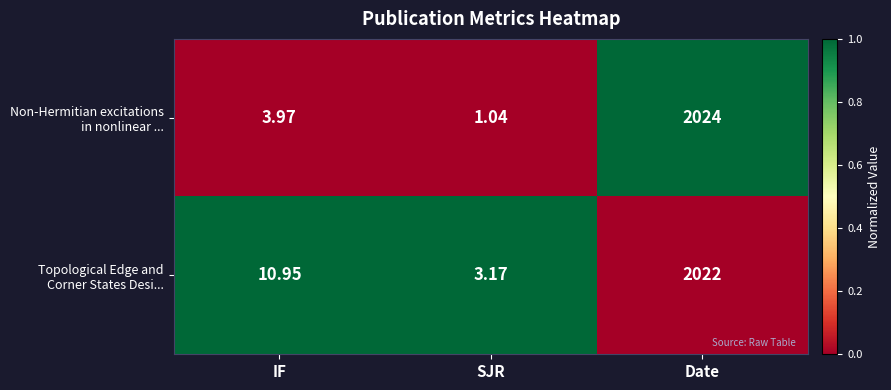

At which category is the sum across all series the highest?

Date